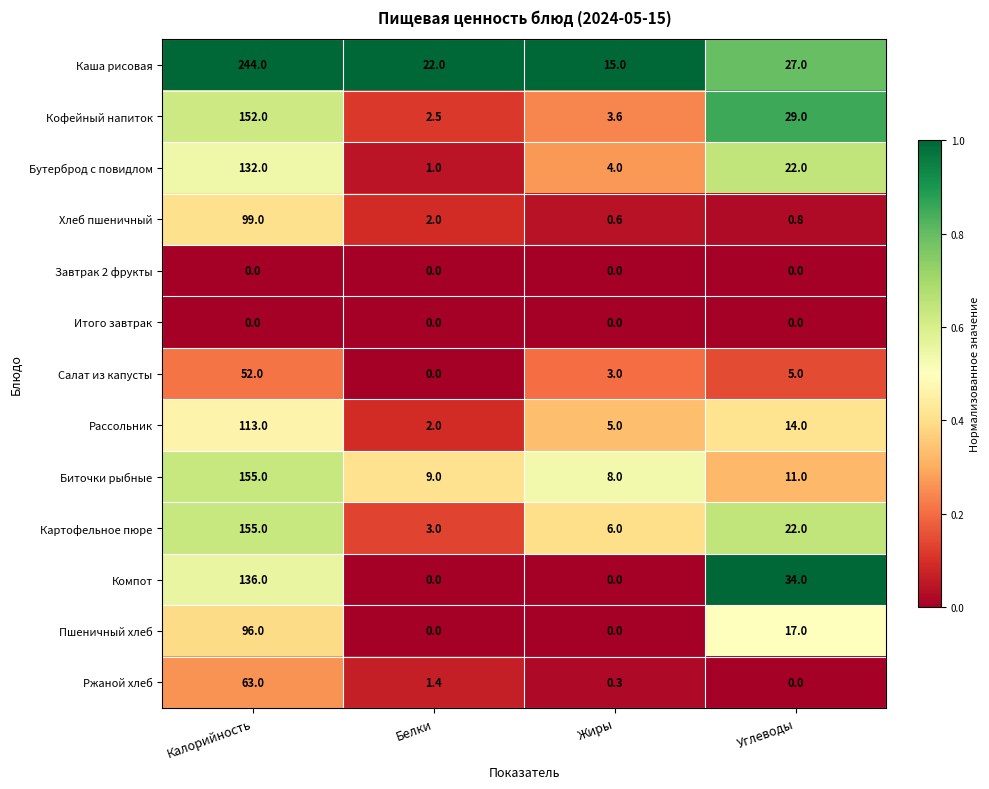

Which series changed the most between Белки and Жиры?

Каша рисовая